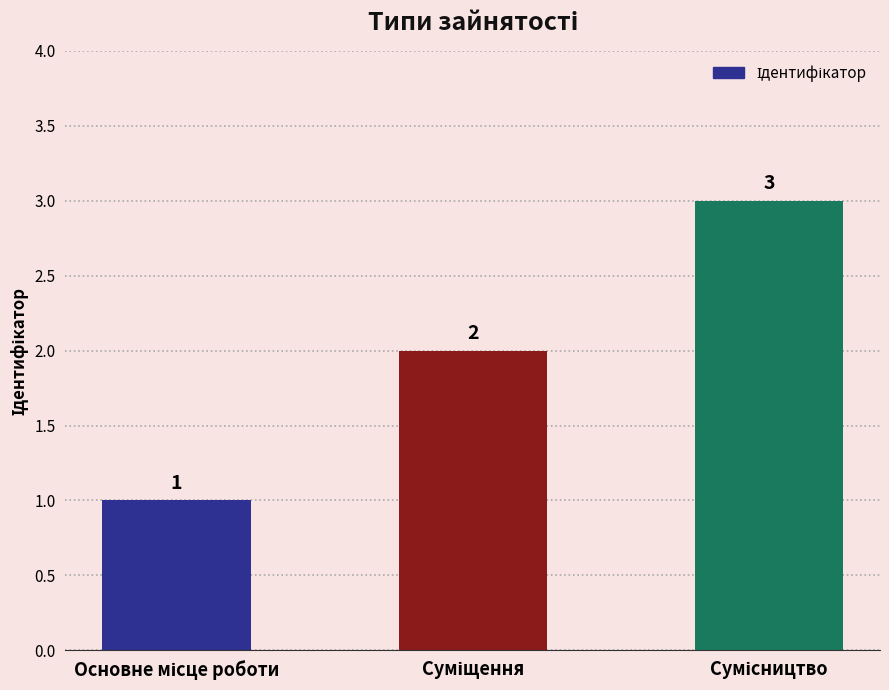

Count the values in the range 1 to 3.

3